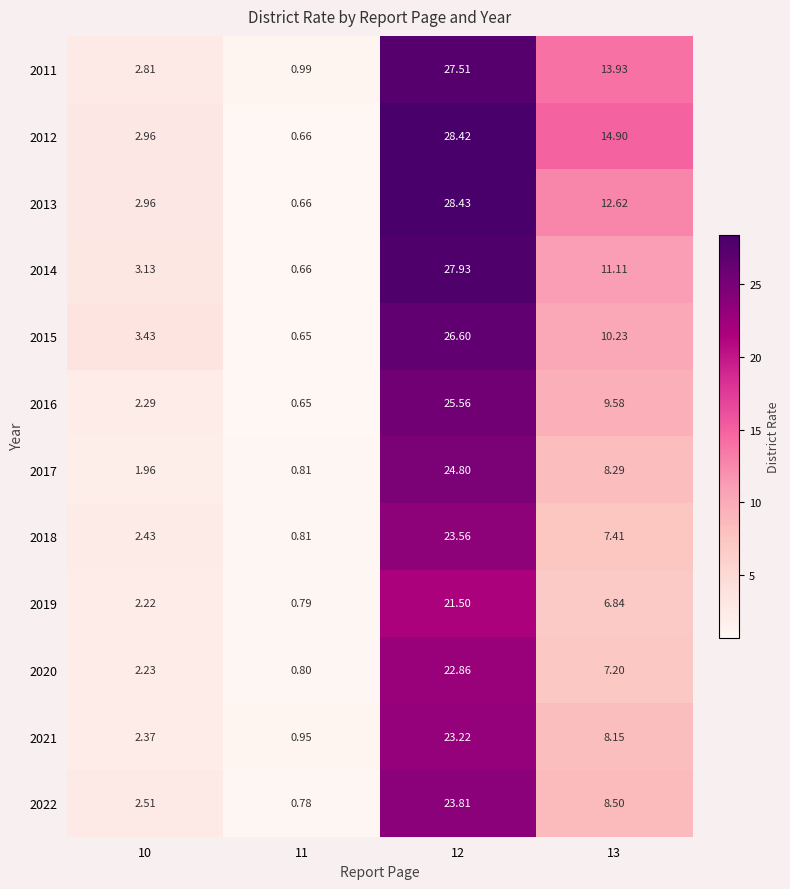

Is the value of 2020 at 12 greater than the value of 2012 at 11?

Yes